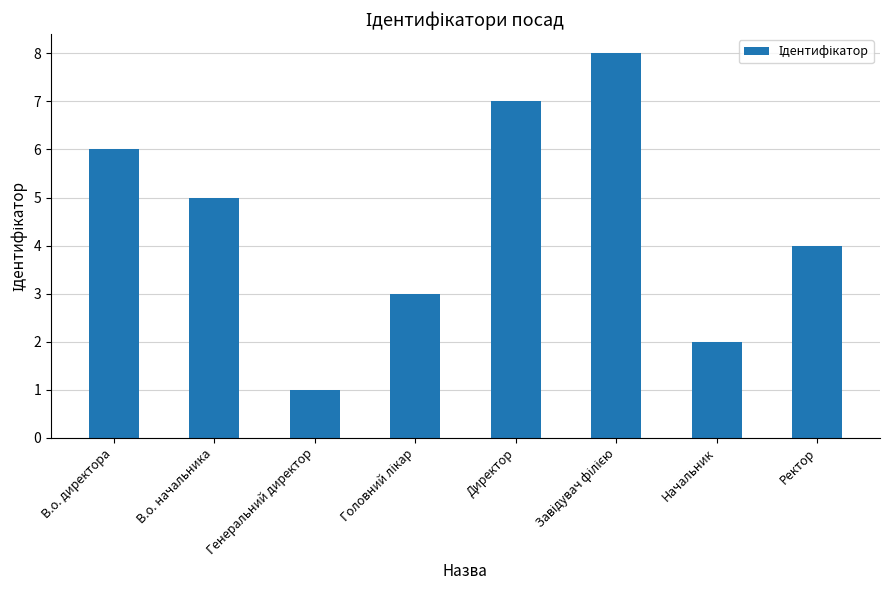

What is the label of the 7th bar from the right?

В.о. начальника